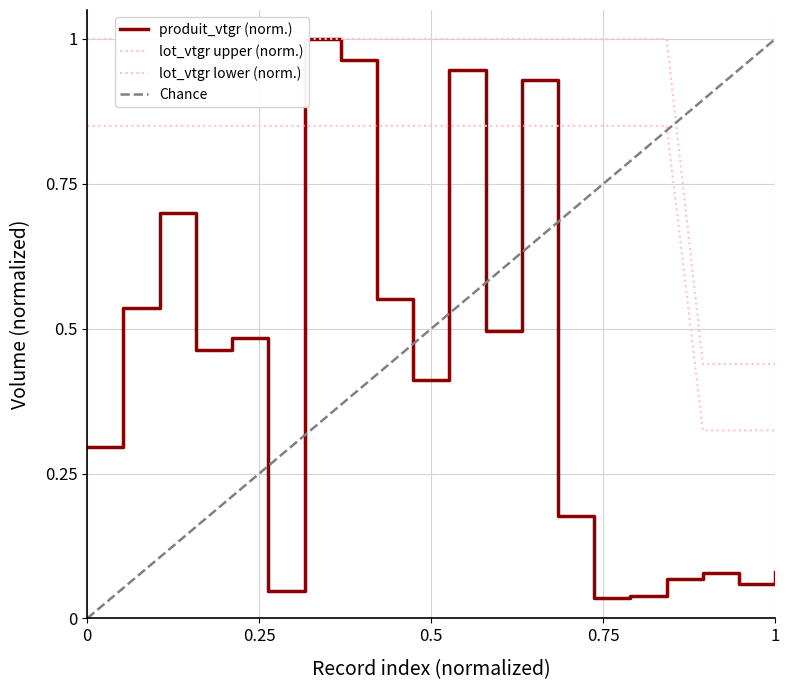

Is it true that produit_vtgr equals 0.0 at 1?

False